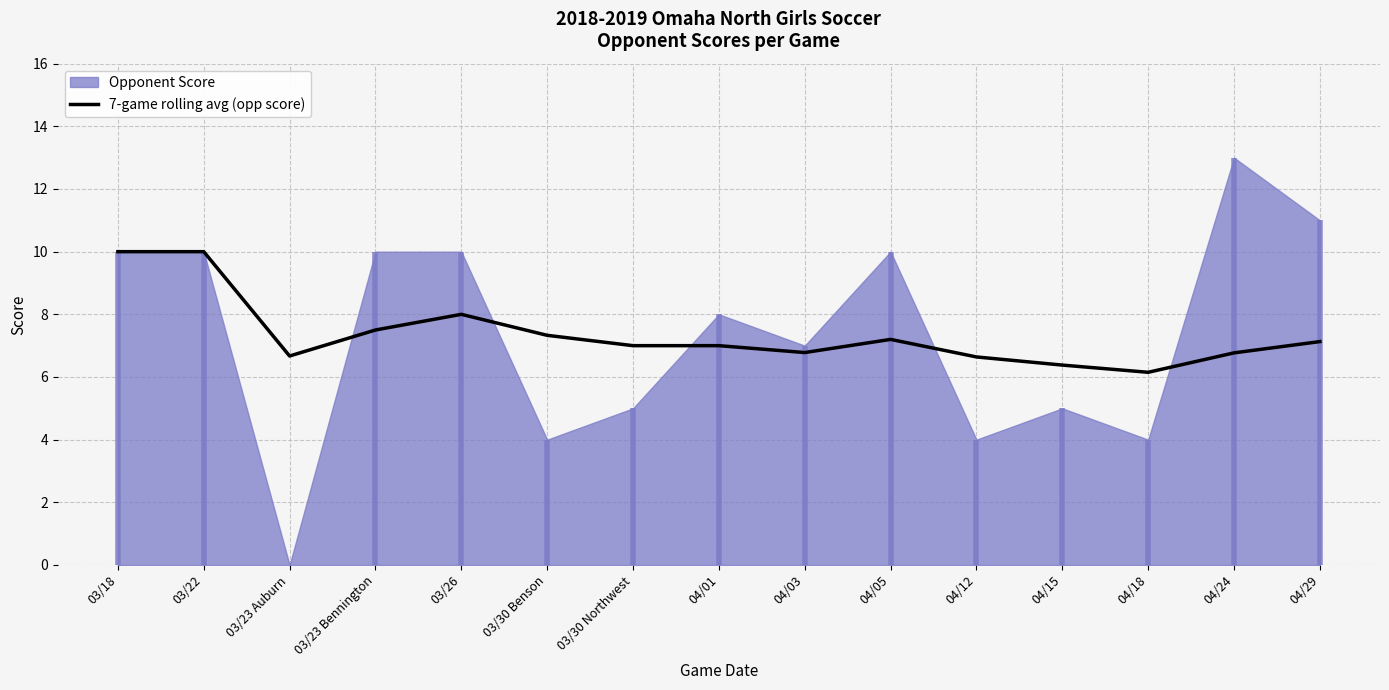

How many data points are less than 7?

6